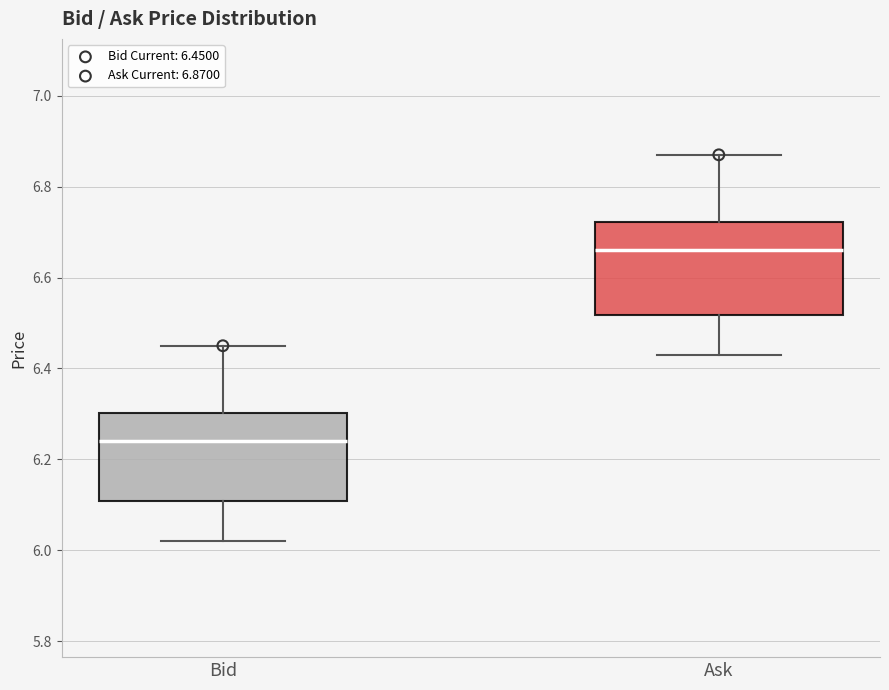

Reading left to right, transcribe this box plot: for each box, give where its median line is, the range the box spans, and where its two whiskers end, as read against the y-axis. The values are not printed on the chart, so give them approximately, as read against the axis.

Bid: median 6.24, box 6.10 to 6.30, whiskers 6.02 to 6.46
Ask: median 6.66, box 6.52 to 6.72, whiskers 6.44 to 6.88